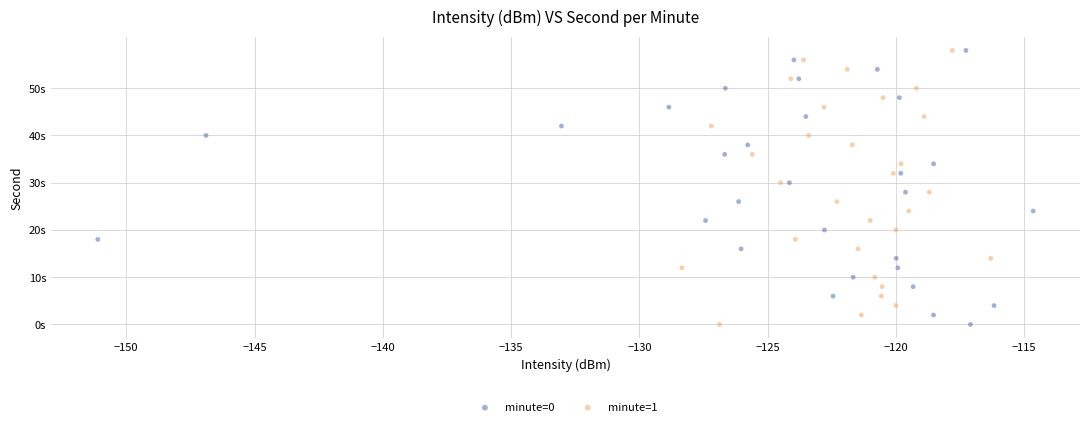

What are all the series names shown in the legend?

minute=0, minute=1